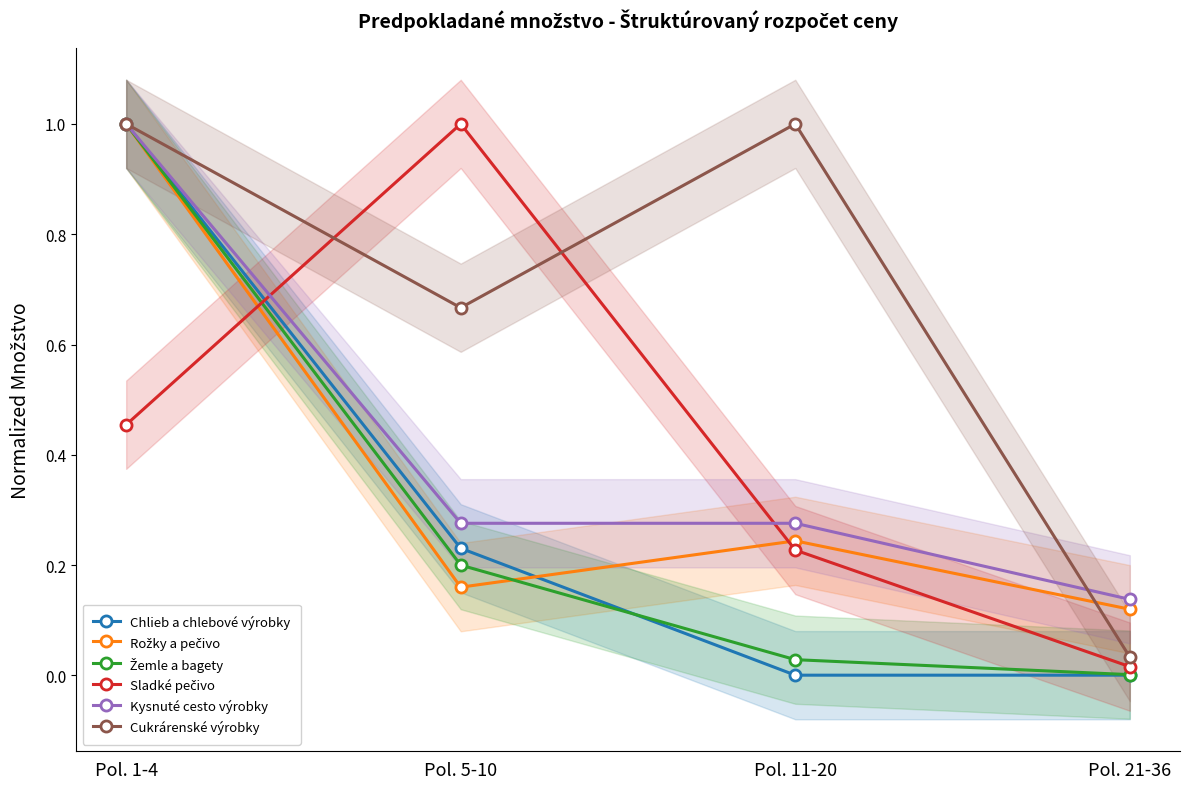

The value of Rožky a pečivo at Pol. 1-4 is 0.2. True or false?

False